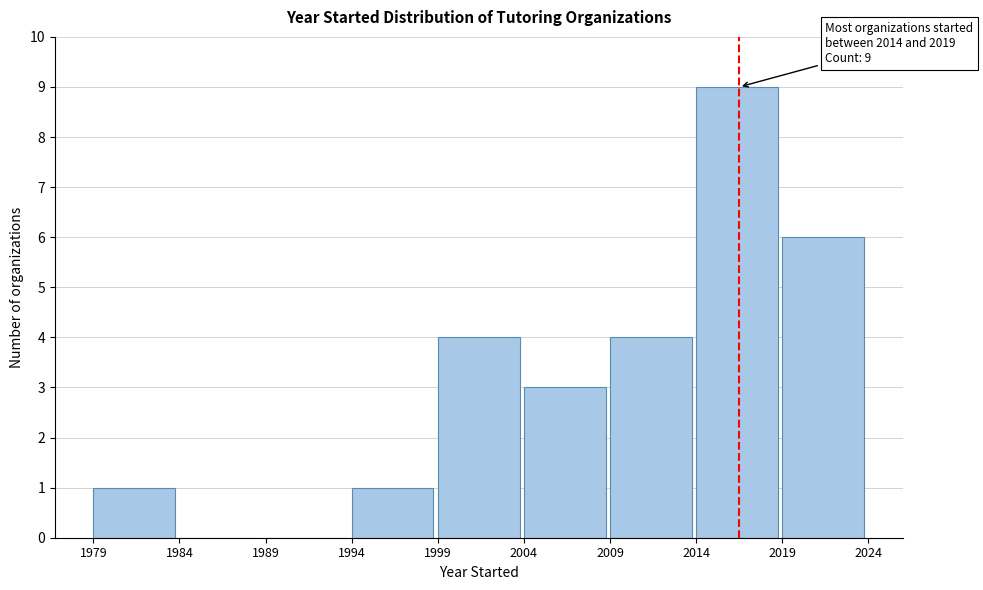

Over which range of the x-axis is the bar tallest?

2014 to 2019